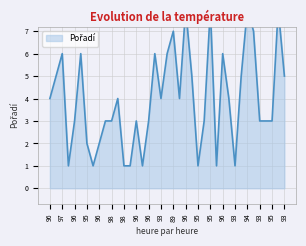

At which category does the data reach its first local valley?

99